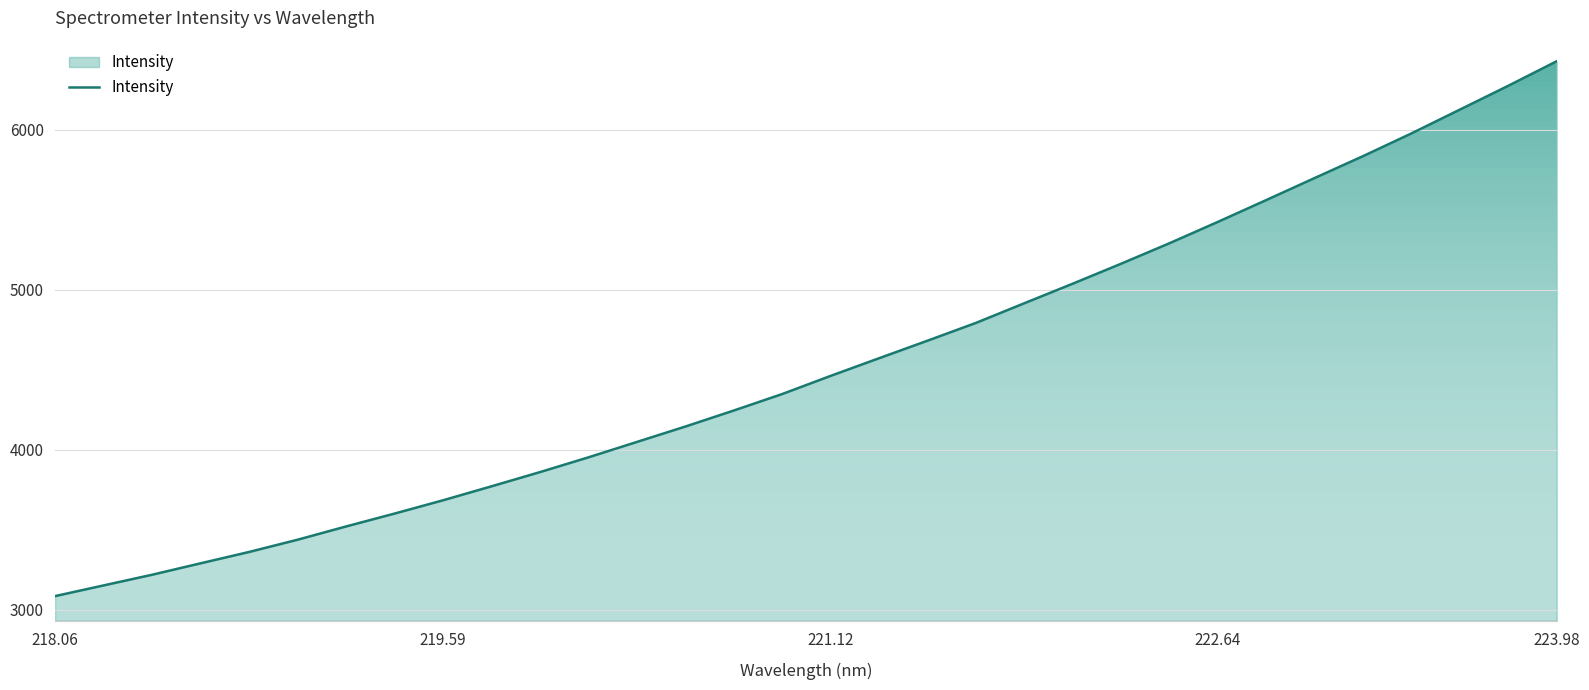

What is the difference between the maximum and minimum values?

3342.8